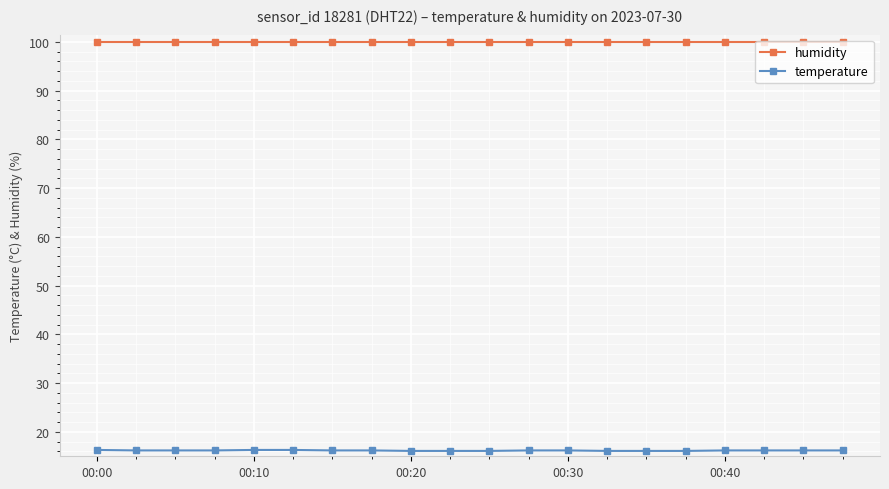

At how many categories does at least one series exceed 28?

20